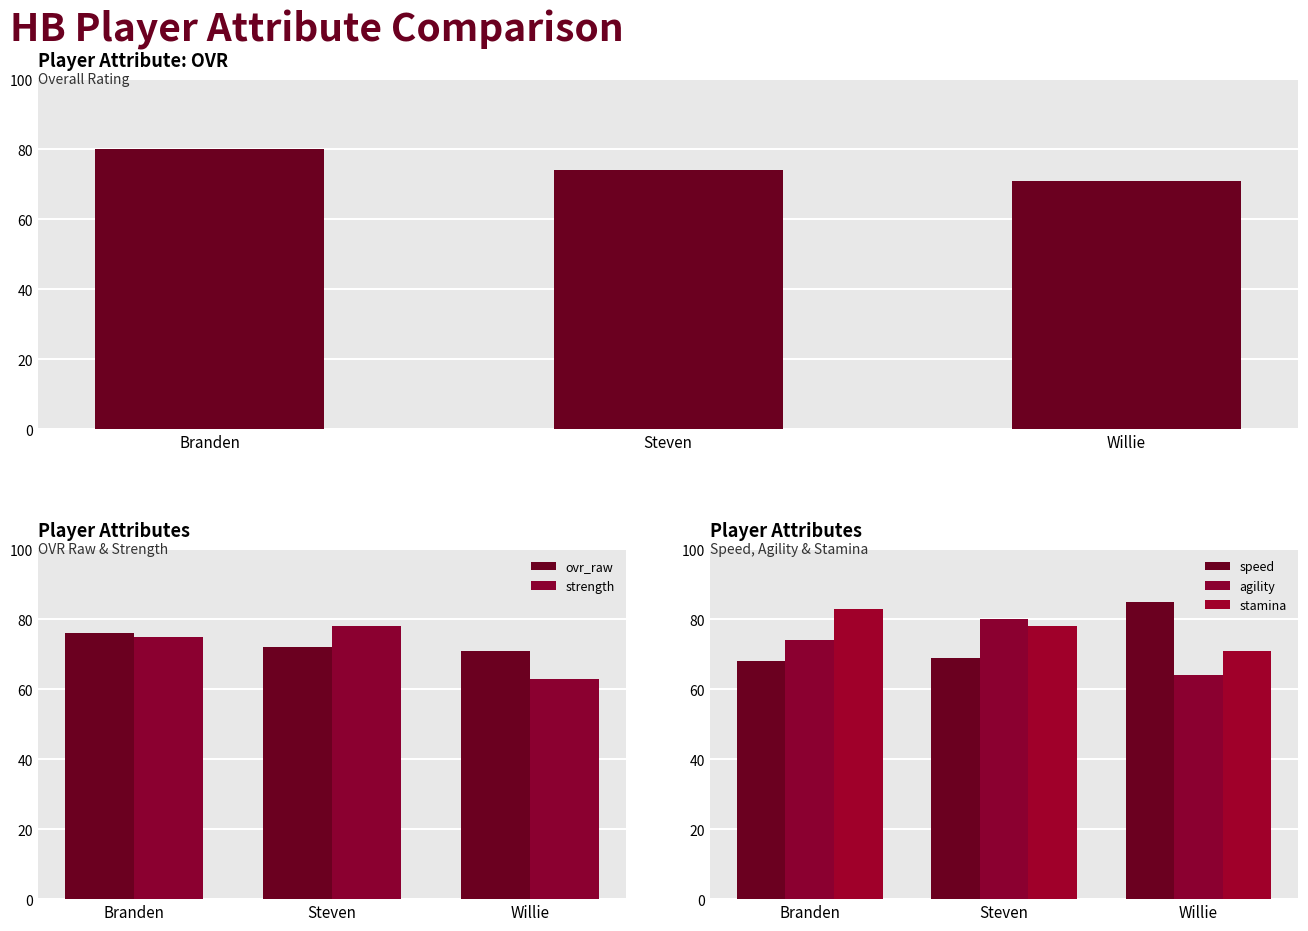

Which series changed the most between Branden and Steven?

ovr